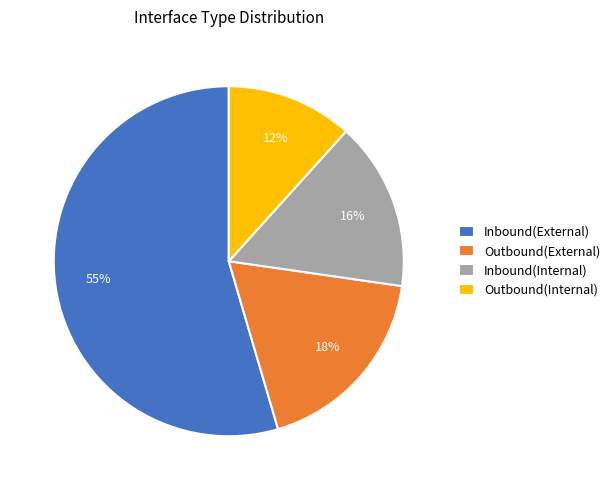

Between Inbound(Internal) and Outbound(Internal), which is larger?

Inbound(Internal)